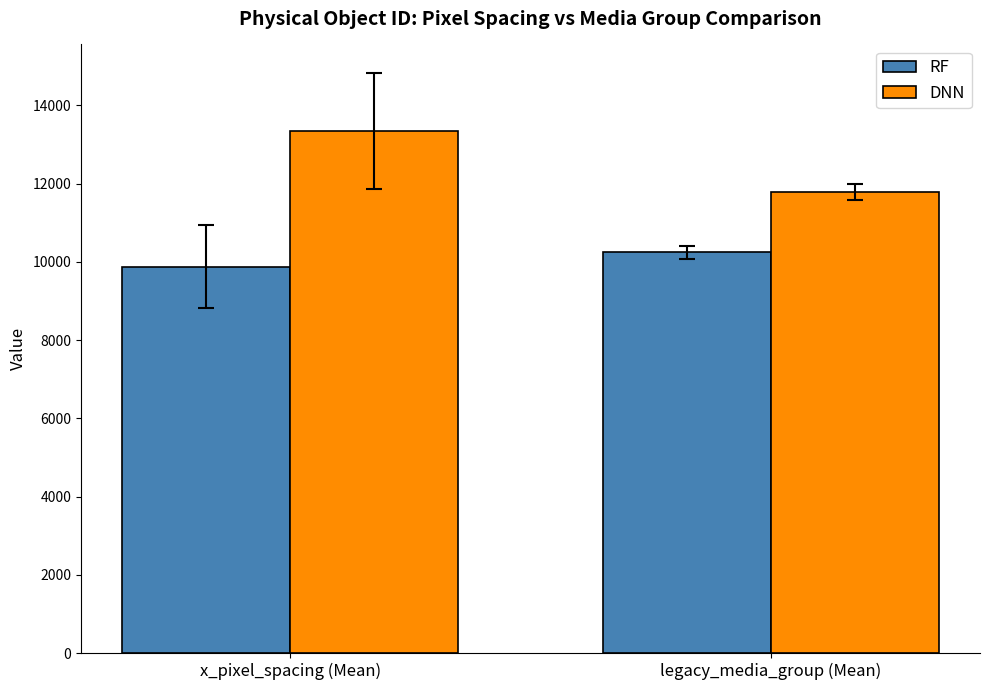

What is the label of the 1st bar from the left?

x_pixel_spacing (Mean)